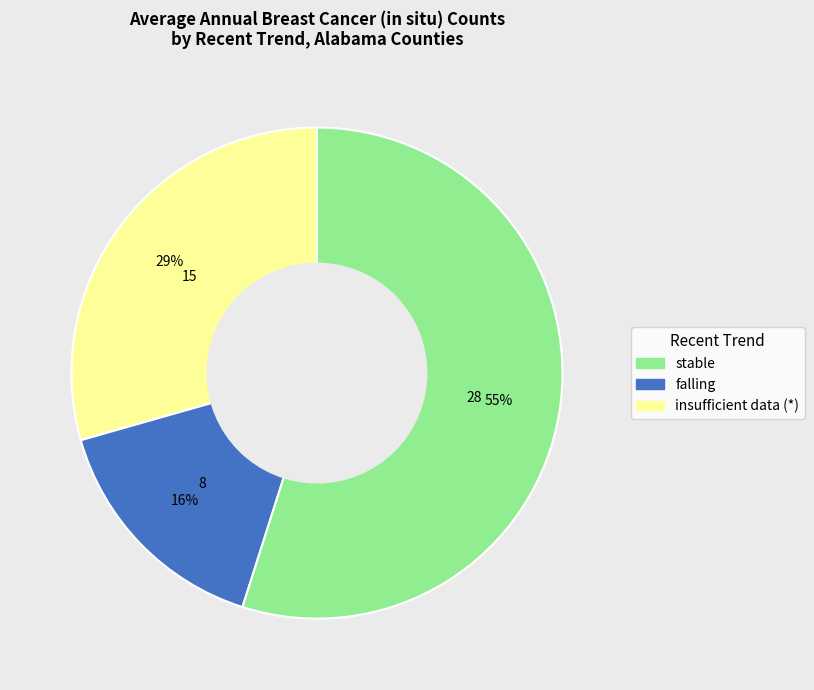

How many segments does this pie chart have?

3